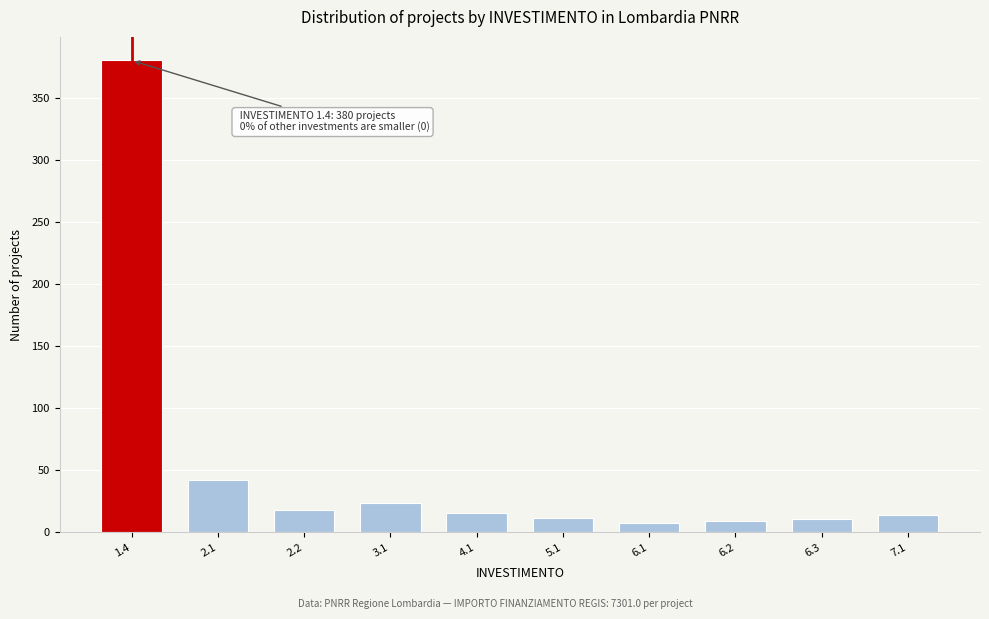

What is the value of the 4th bar from the left?

24